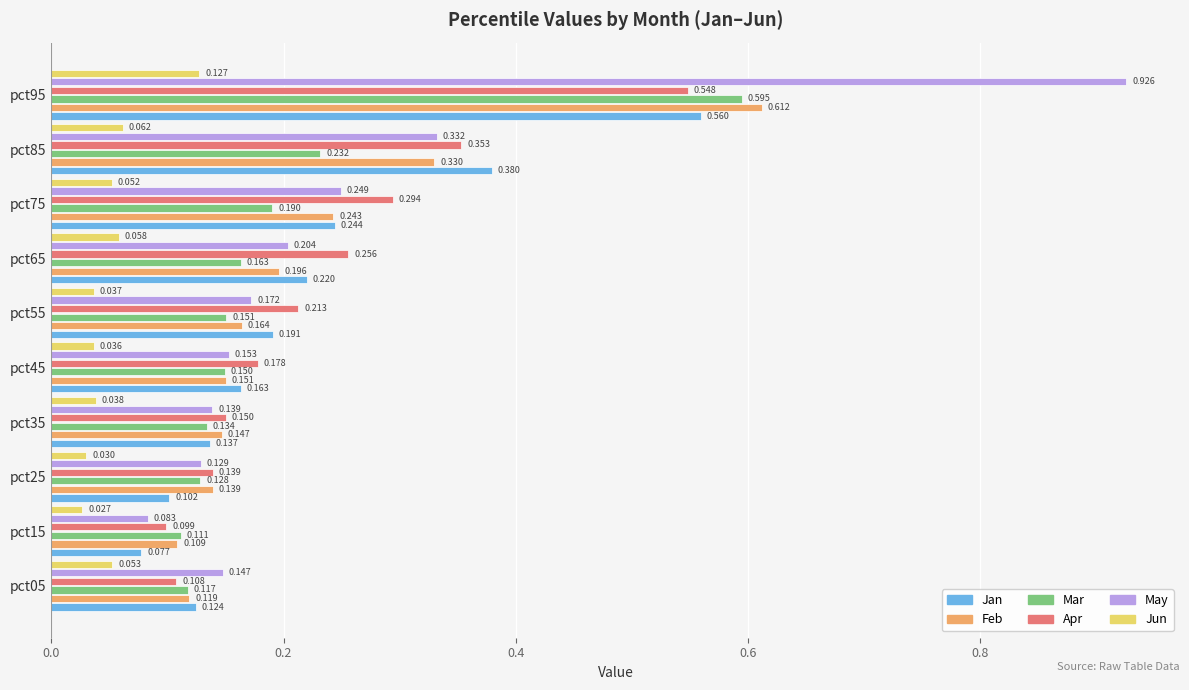

Which series has the largest range (max minus min)?

May